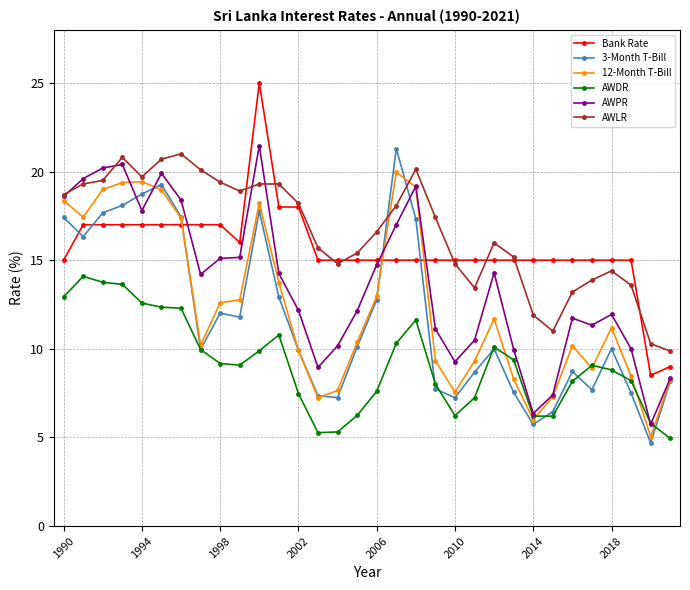

True or false: 12-Month T-Bill has more than 2 points higher than both neighbors.

True